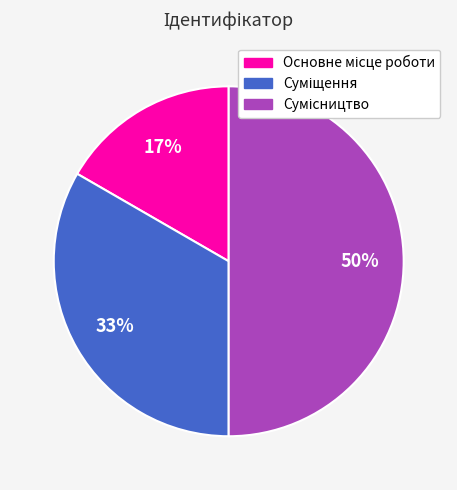

How many segments does this pie chart have?

3